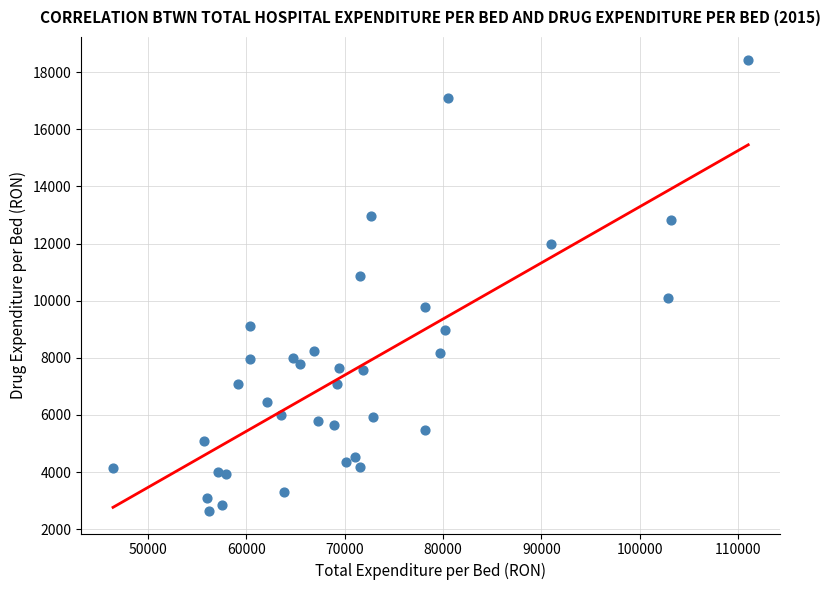

What is the range of X values (max minus min)?

64625.6